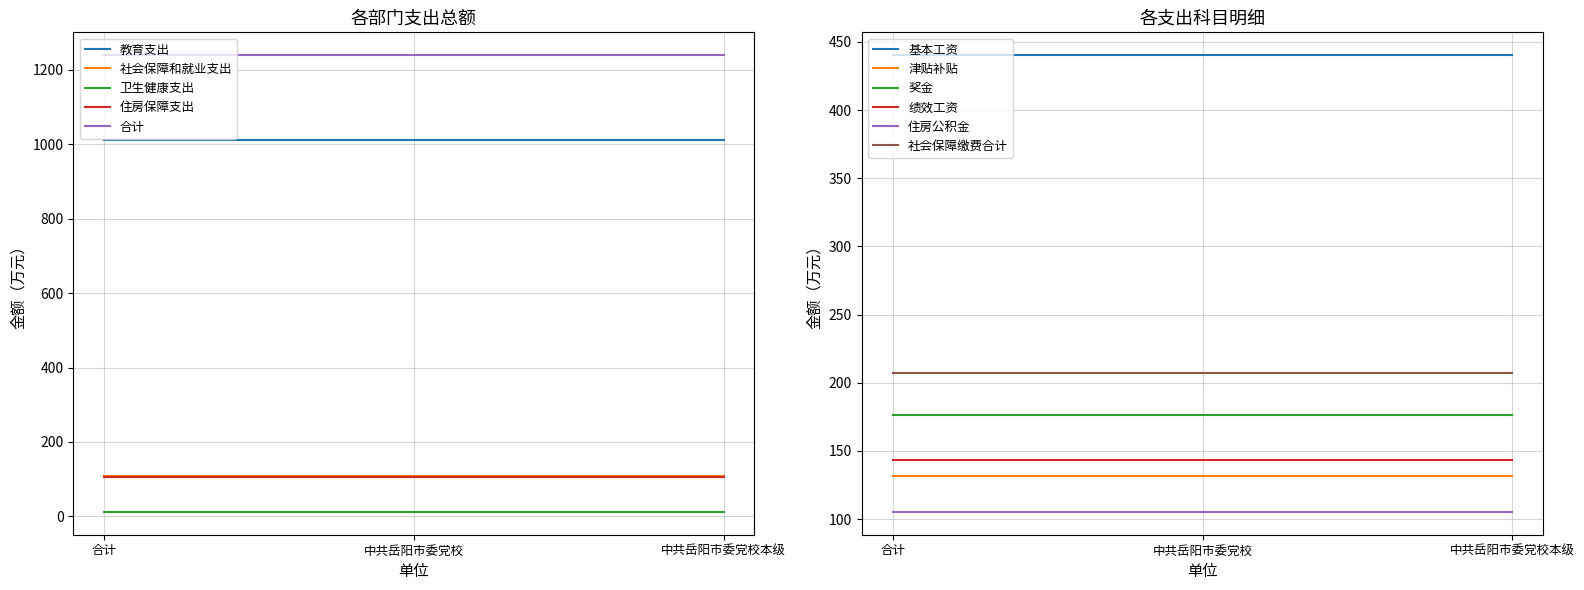

What is the value of the 卫生健康支出 point at the 1st from the left?

12.0